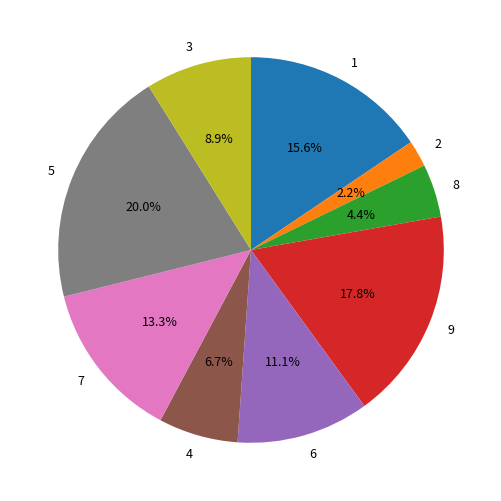

To the nearest percent, what percentage of the pie is 9?

18%